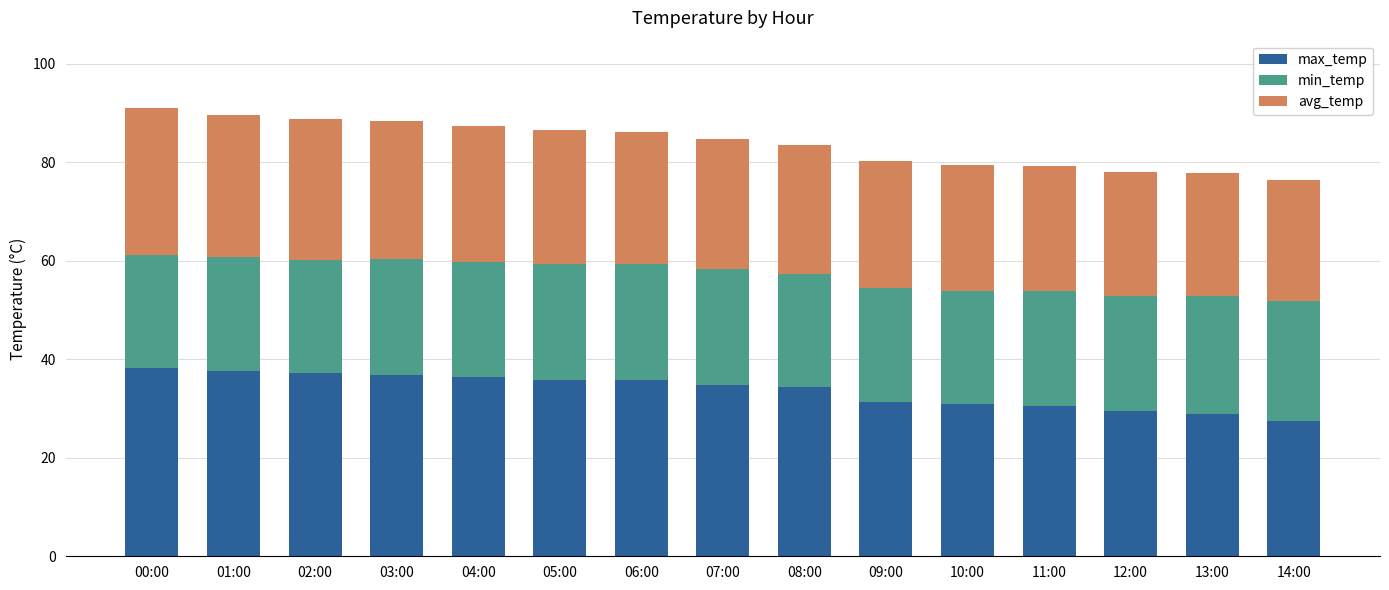

What is the total value across all series at 08:00?

83.5